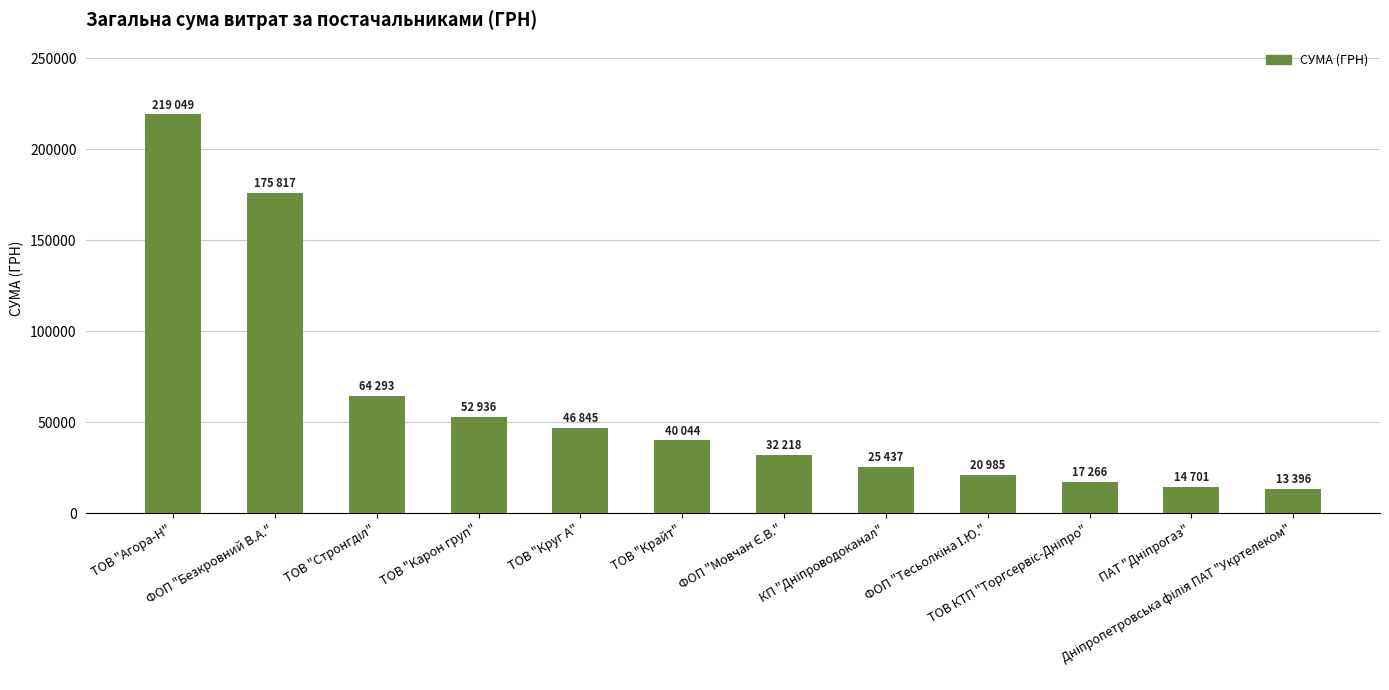

What is the minimum value shown in the chart?

13396.5